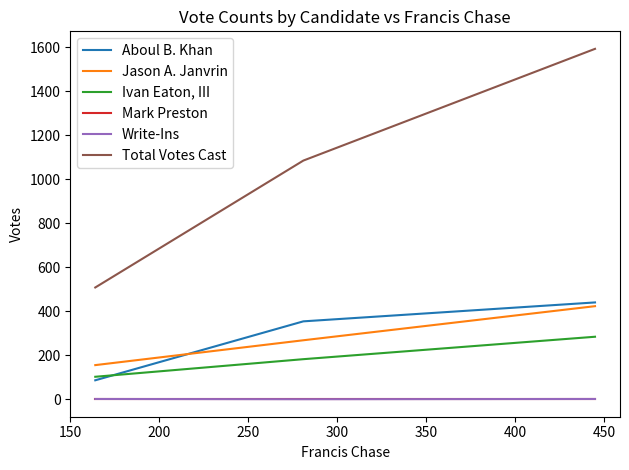

How many Jason A. Janvrin values are between 155 and 423?

3